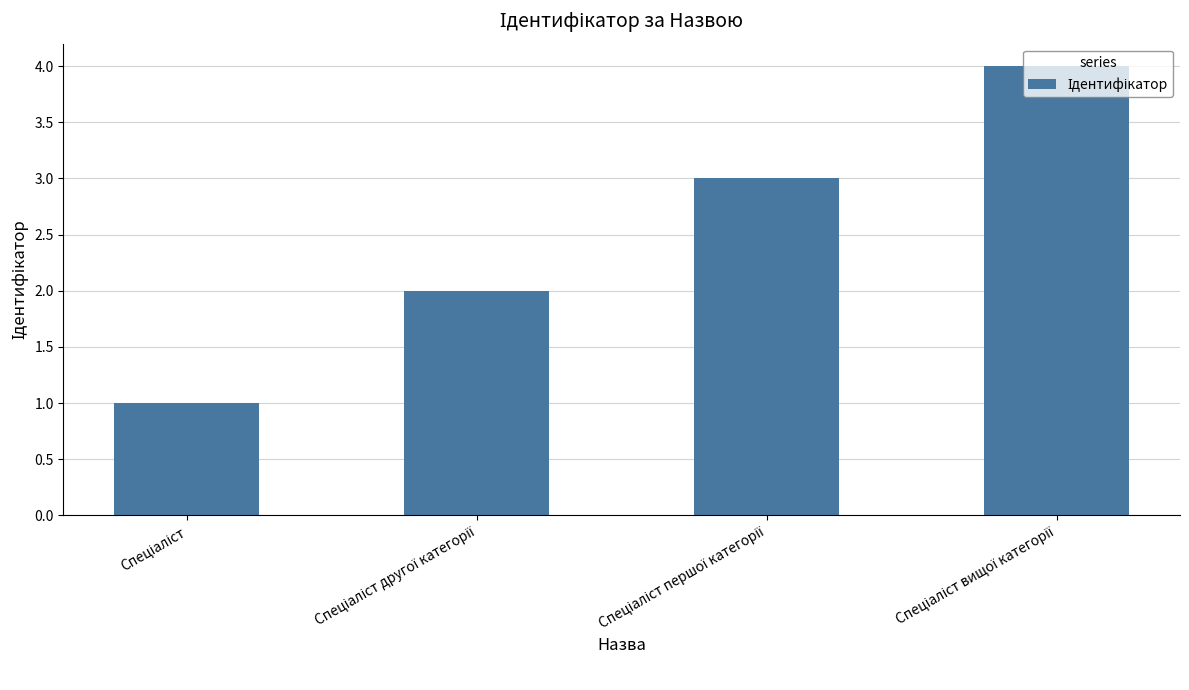

What is the difference between the maximum and minimum values?

3